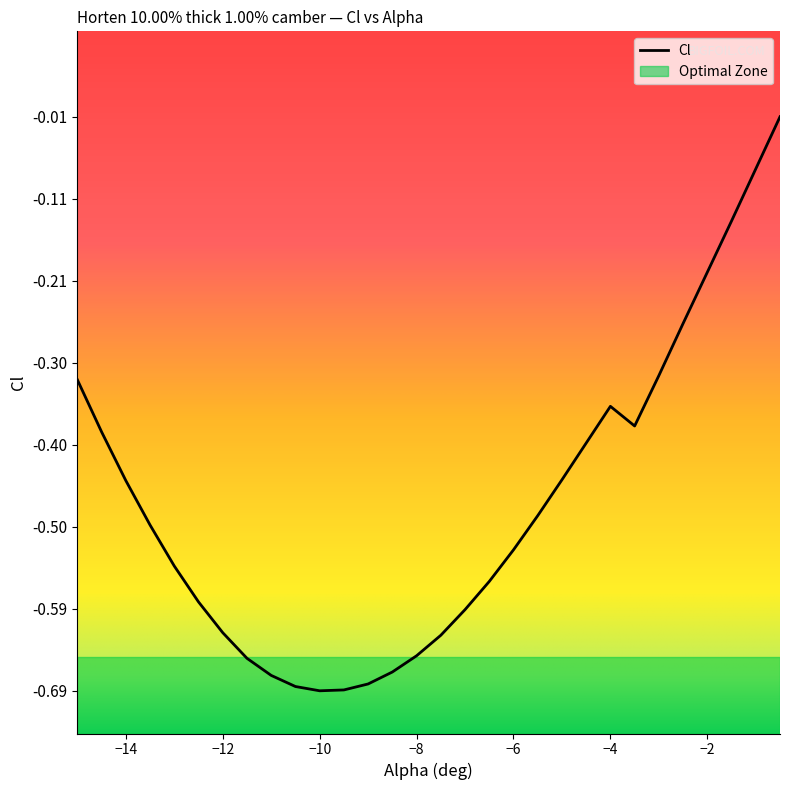

True or false: there are more than 1 points higher than both neighbors.

False